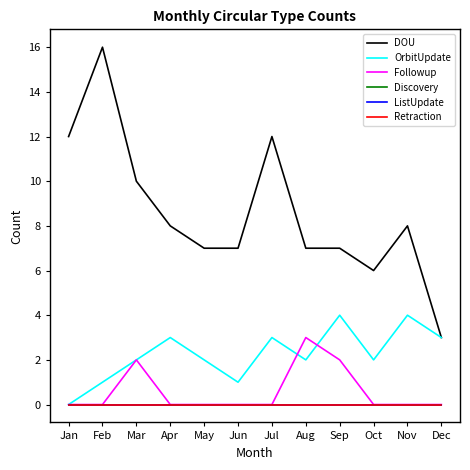

Is this an area chart (filled region under the line)?

No